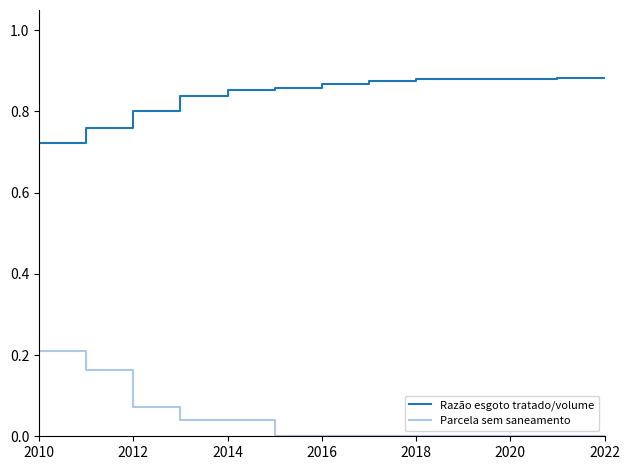

What is the sum of all Razão esgoto tratado/volume values?

11.0